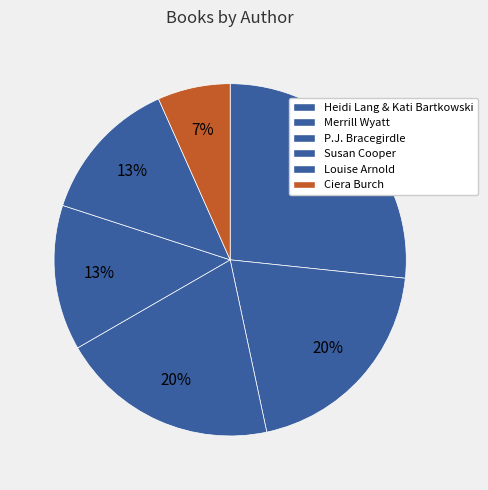

How many segments does this pie chart have?

6